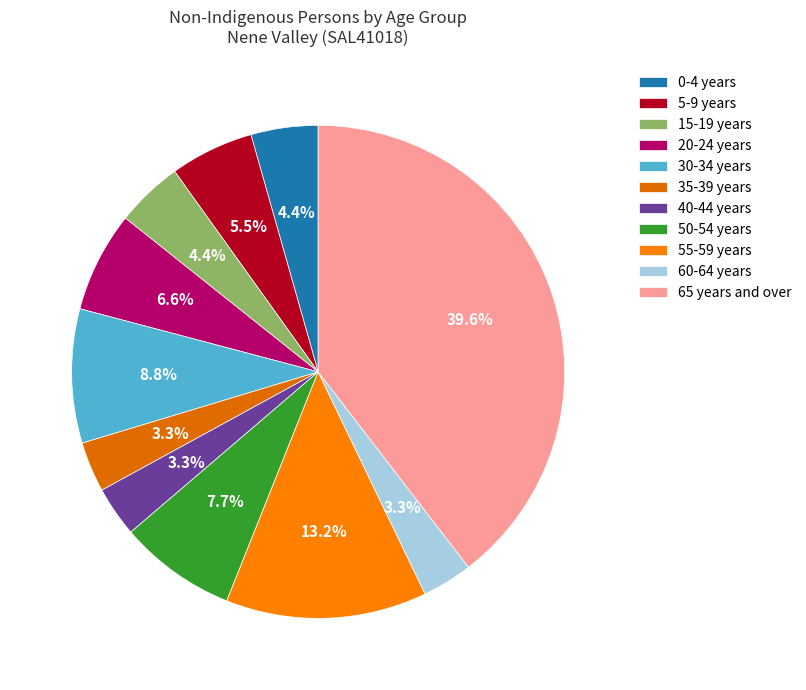

Combined, what portion of the pie is 65 years and over and 50-54 years?

47.3%